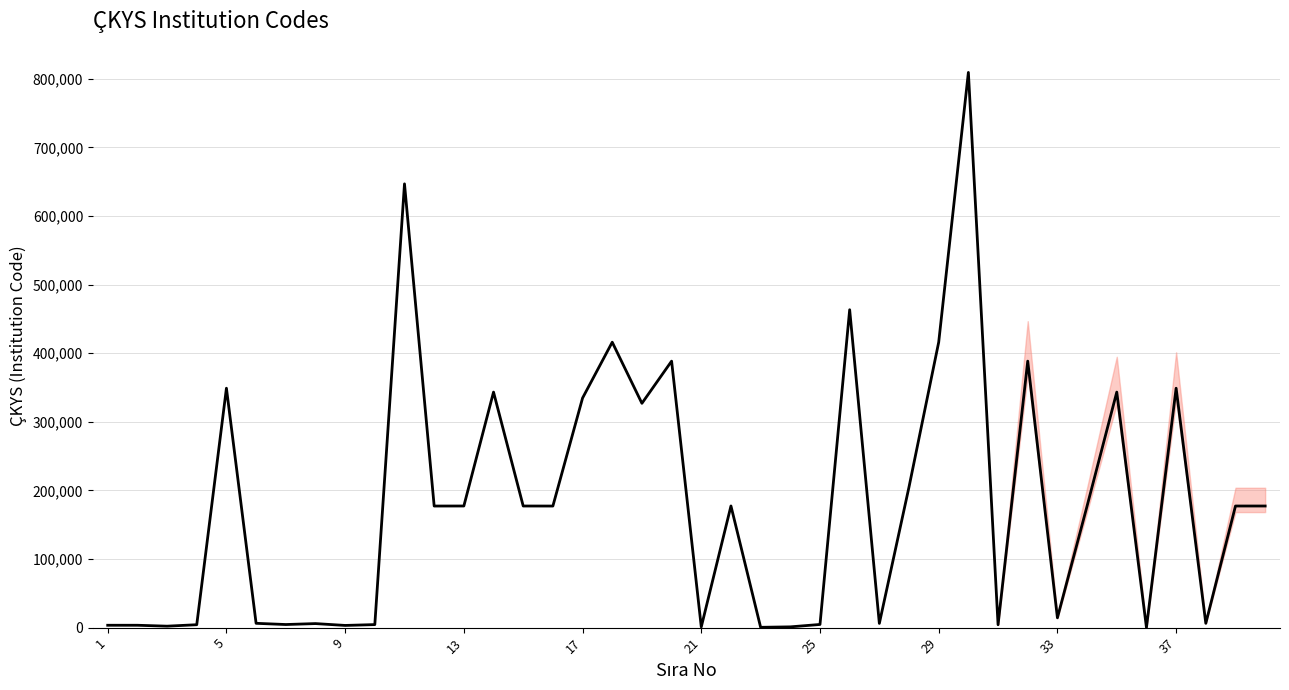

How many lines are shown in the chart?

1